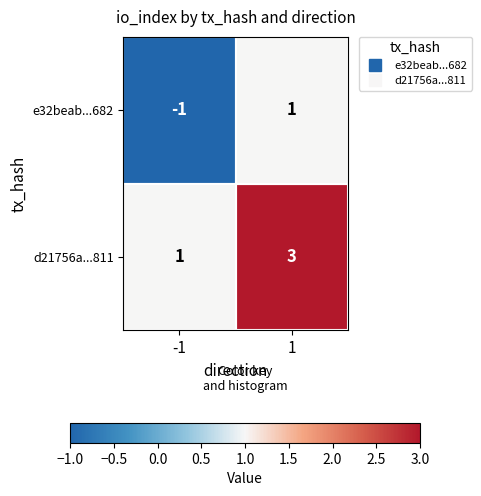

What is the maximum value shown in the chart?

3